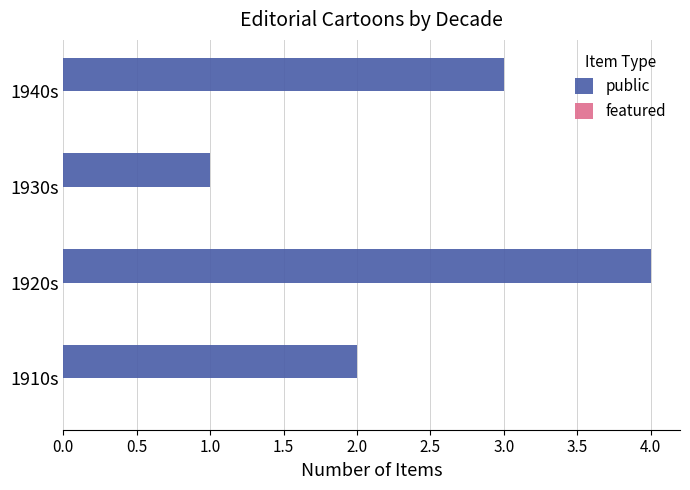

Which label corresponds to the smallest value in the chart?

1930s